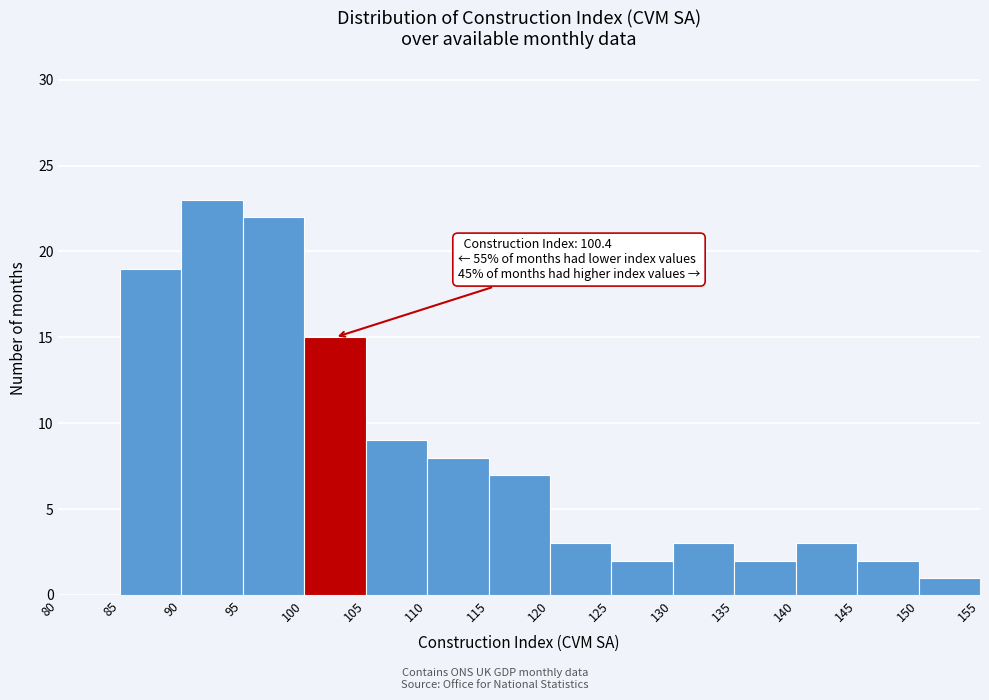

Over which range of the x-axis is the bar tallest?

90 to 95